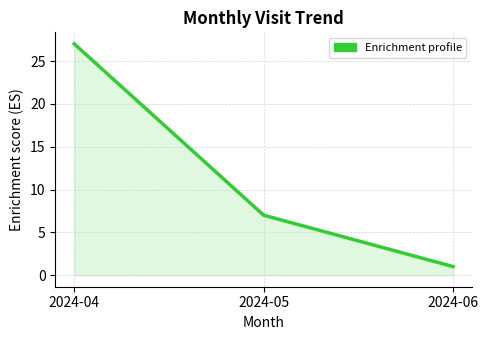

True or false: the data shows 7 at 2024-05.

True